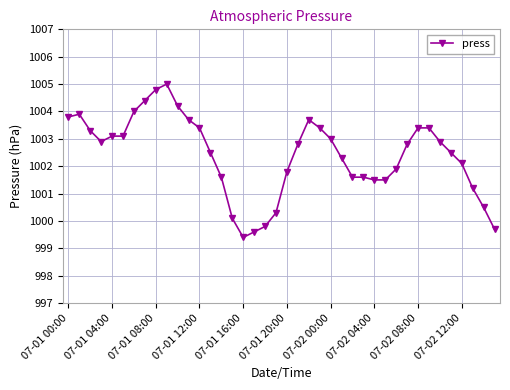

Does the chart display data point markers on the line(s)?

Yes